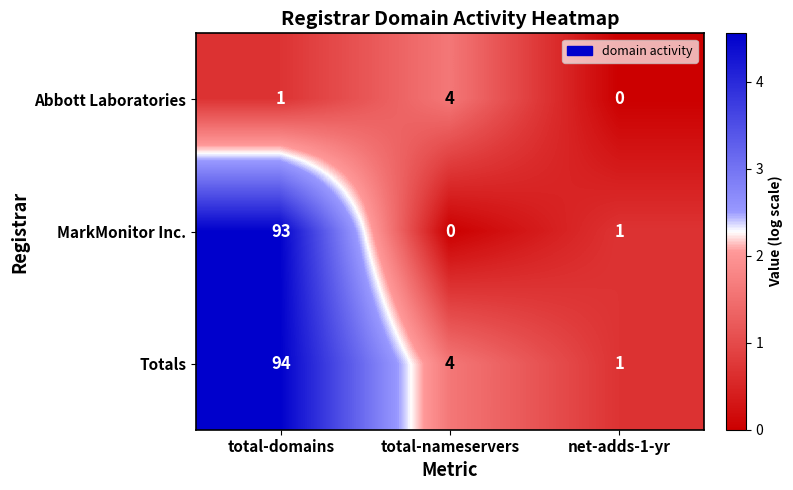

At which label does MarkMonitor Inc. first exceed 1?

total-domains